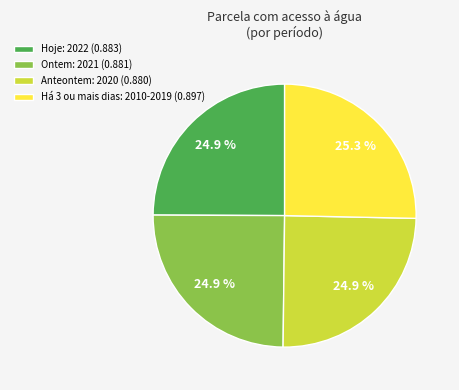

To the nearest percent, what is the average slice percentage?

25%